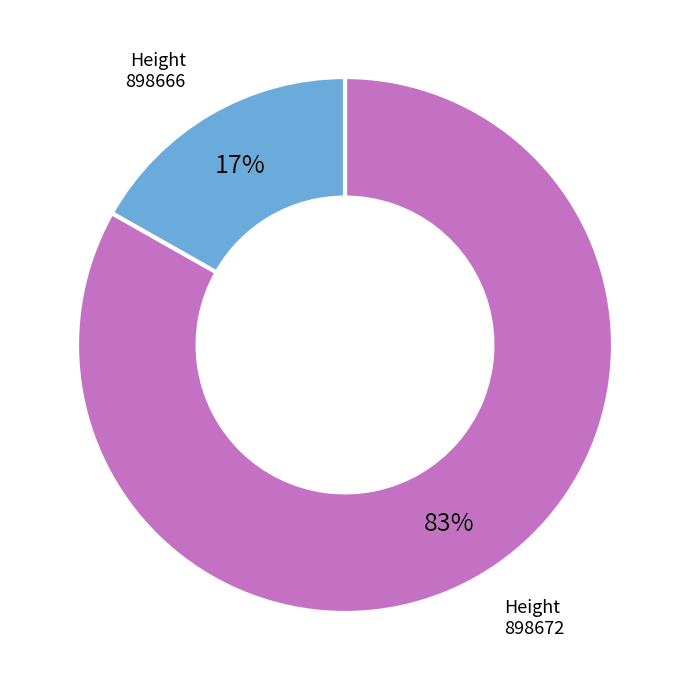

Between 898666 and 898672, which is larger?

898672